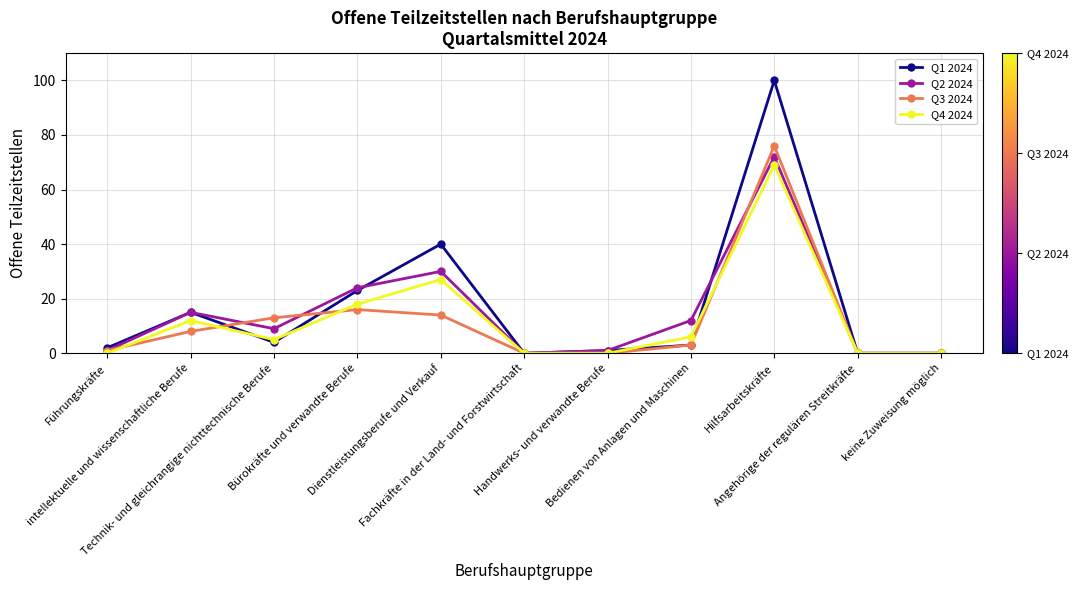

True or false: Q4 2024 has more than 1 points higher than both neighbors.

True